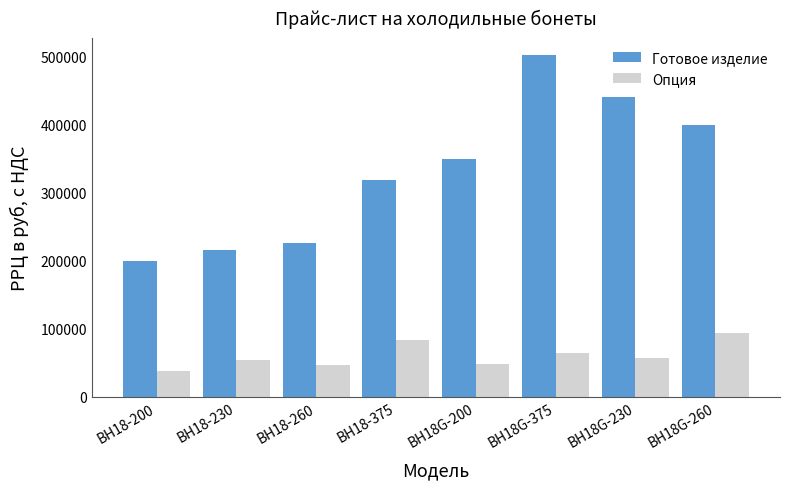

Rank the series at ВН18G-260 from highest to lowest value.

Готовое изделие, Опция